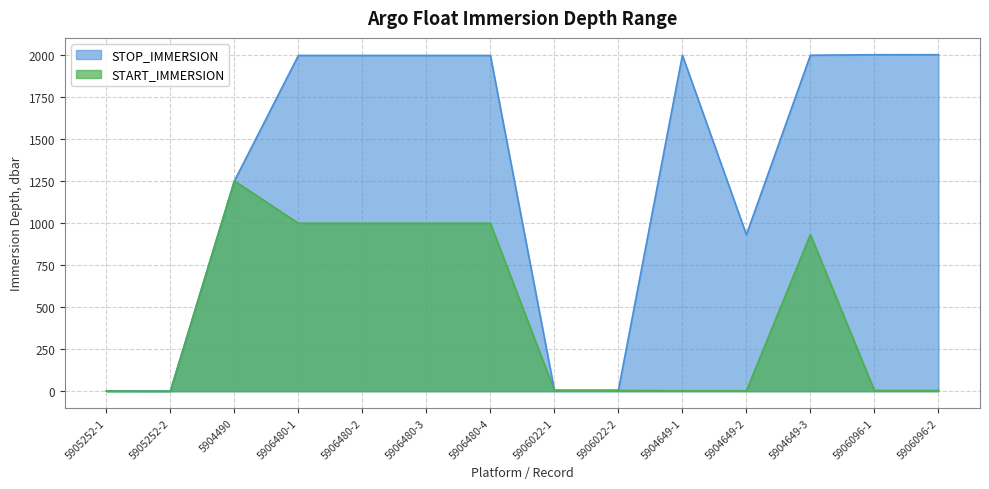

What is the sum of the STOP_IMMERSION values at 5904649-3 and 5906022-1?

2003.5